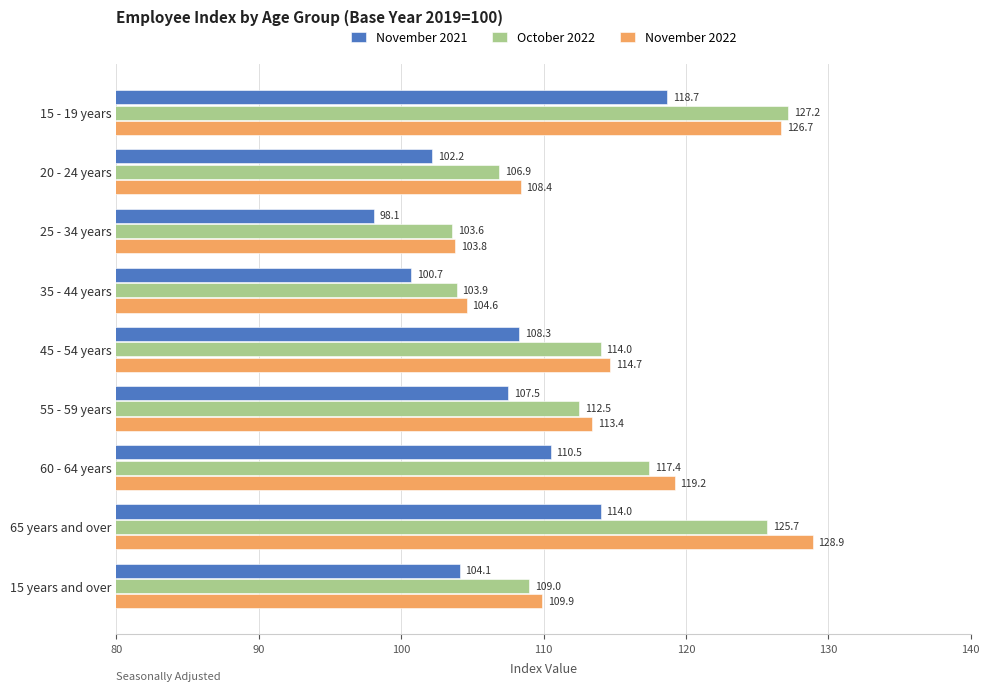

Which series has the largest total across all categories?

November 2022